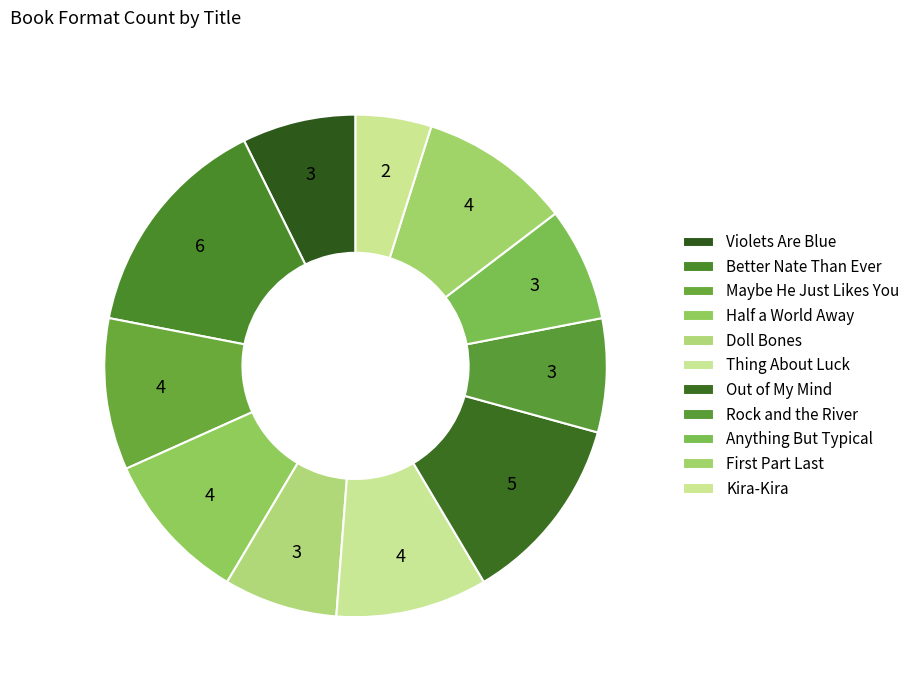

Is there a majority slice in this chart?

No